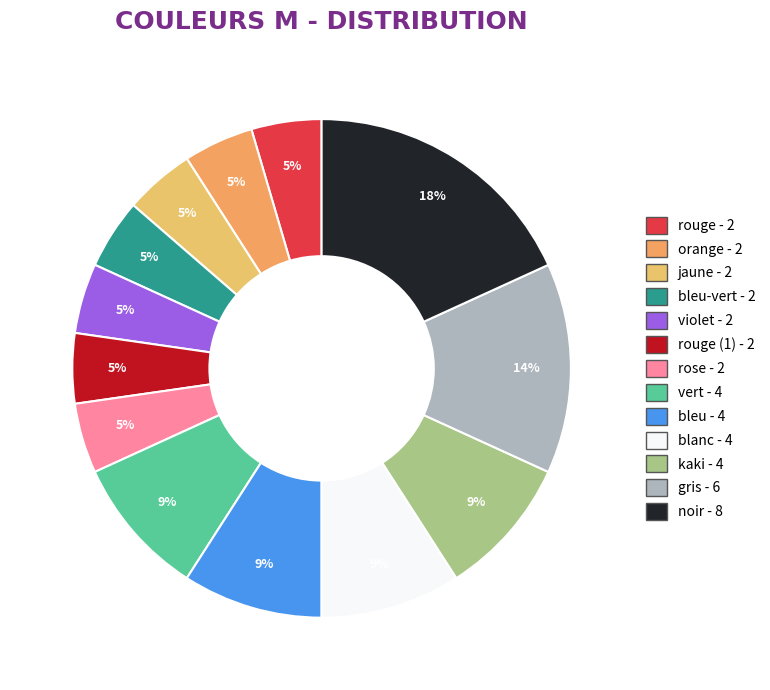

How many segments does this pie chart have?

13